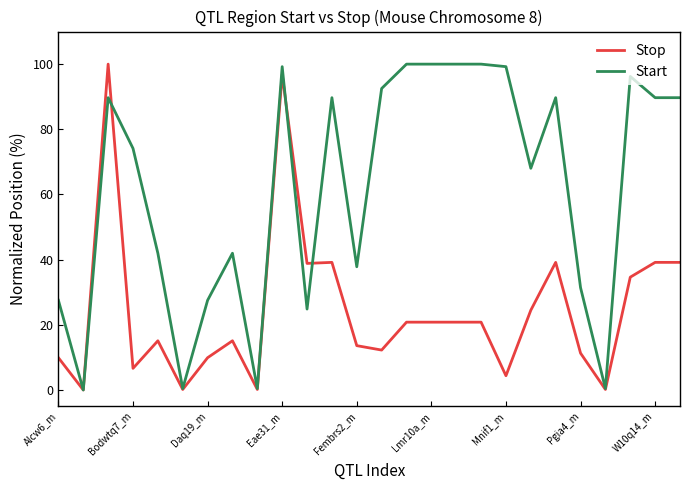

List the series in order of their overall mean, lowest first.

Stop, Start